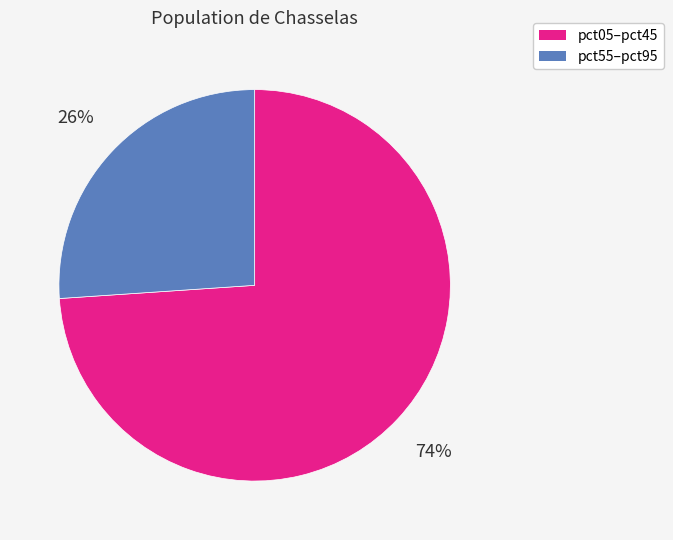

How many segments does this pie chart have?

2